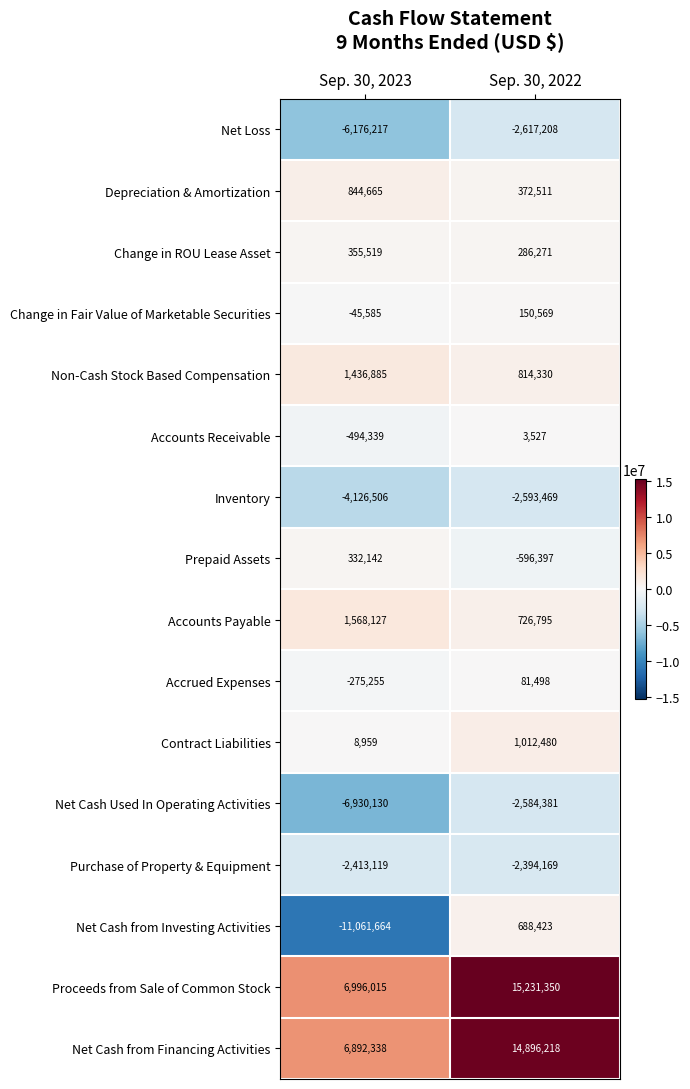

What is the difference between the Prepaid Assets values at Sep. 30, 2022 and Sep. 30, 2023?

928539